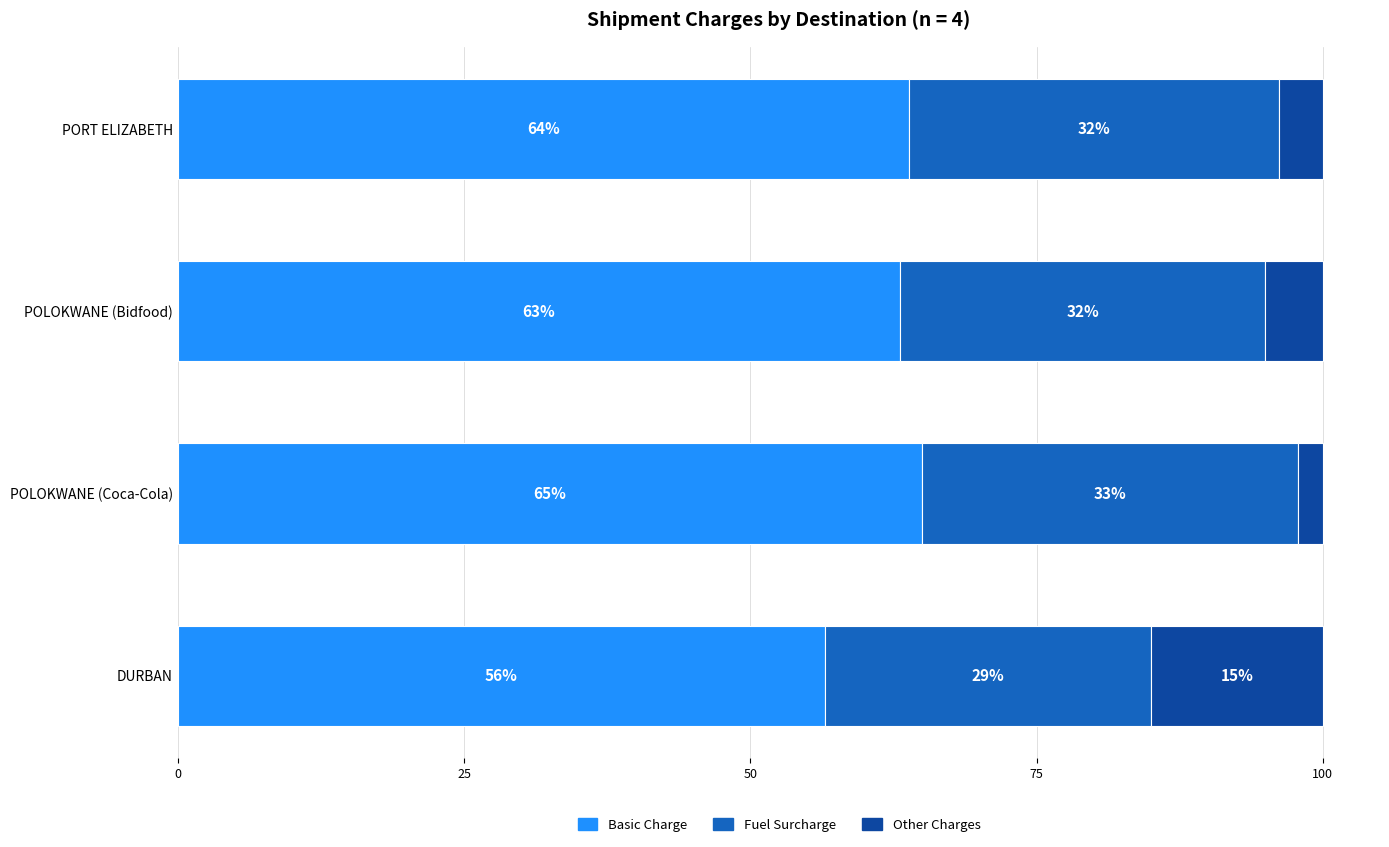

Which category has the lowest value in the Basic Charge series?

DURBAN